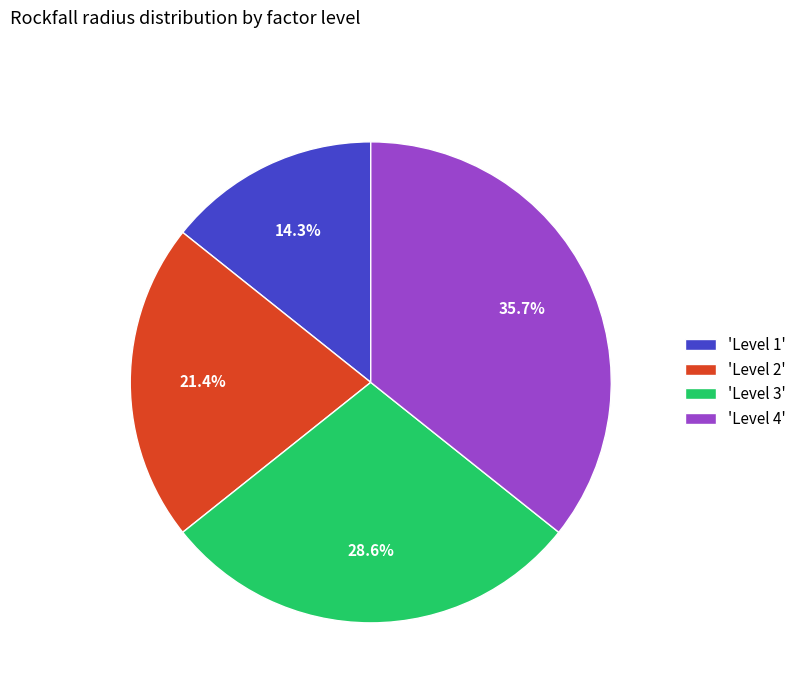

Which slice is the largest?

'Level 4'